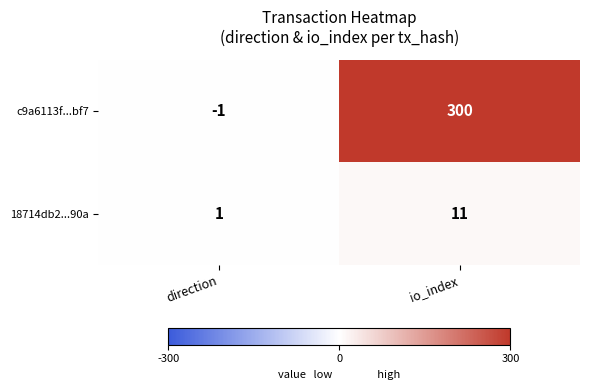

What is the difference between the highest and lowest values at io_index?

289